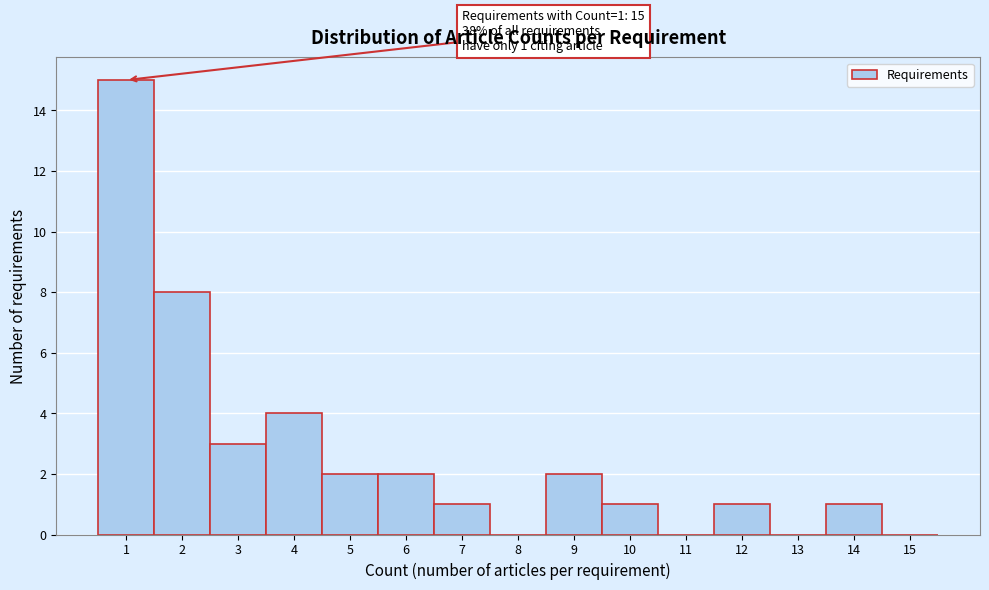

Which range on the x-axis has the tallest bar?

0.5 to 1.5